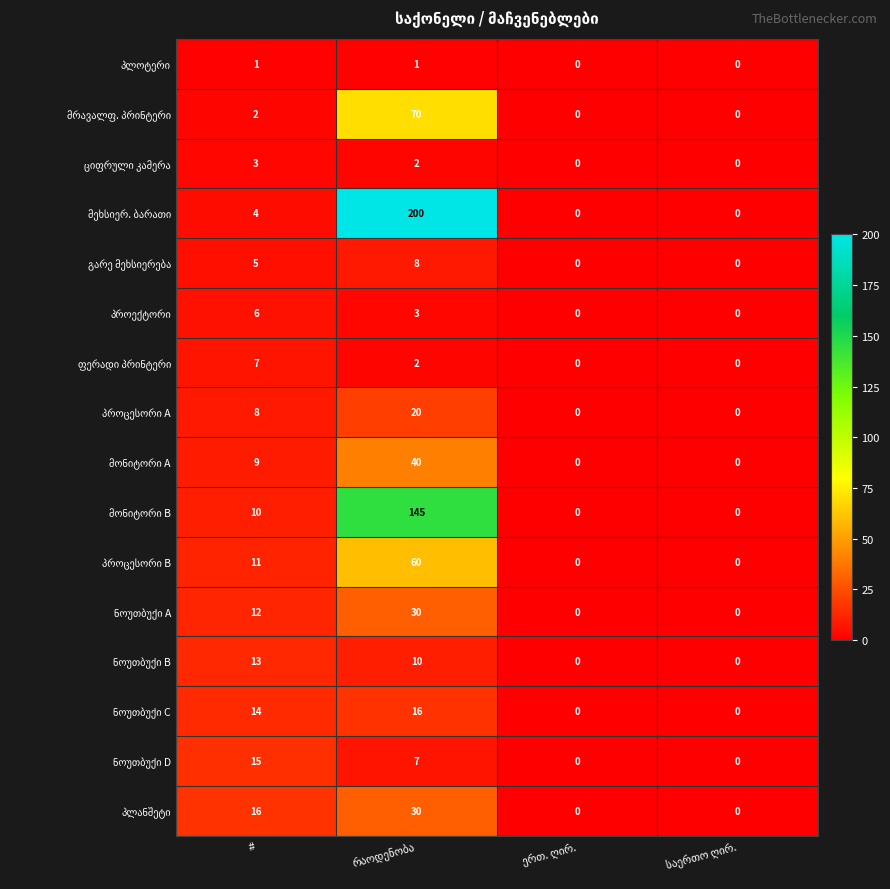

What is the spread (max minus min) of values at #?

15